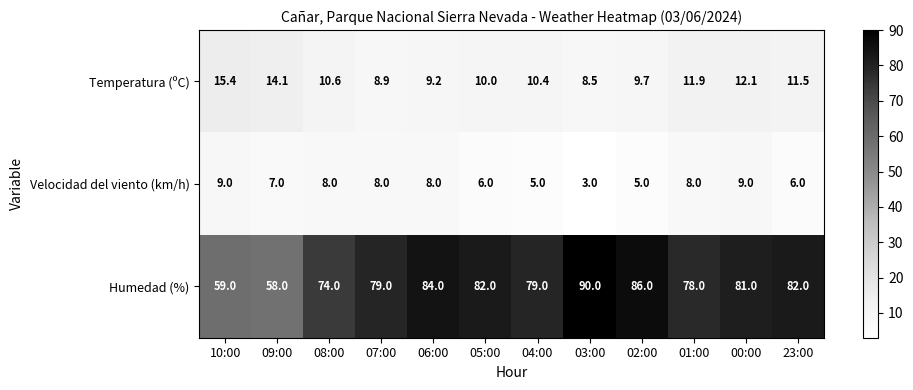

How many data points does each series have?

12